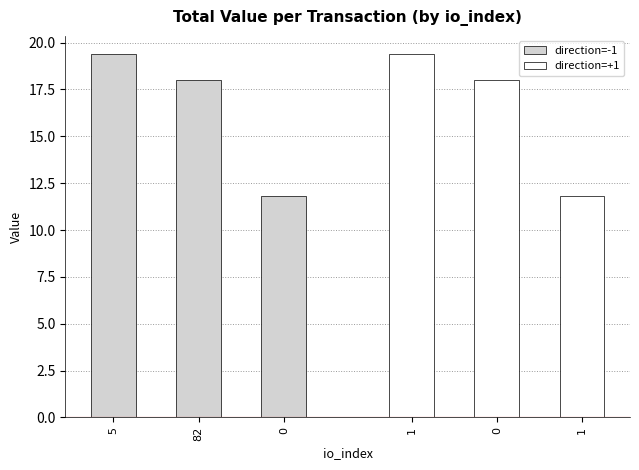

What is the highest value of the direction=+1 series?

19.4